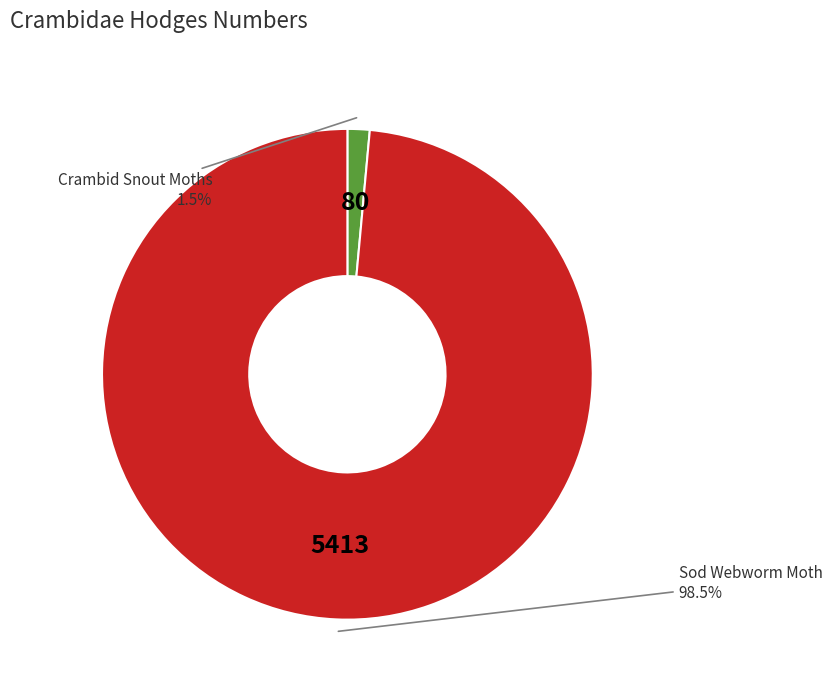

How many slices are in this pie chart?

2